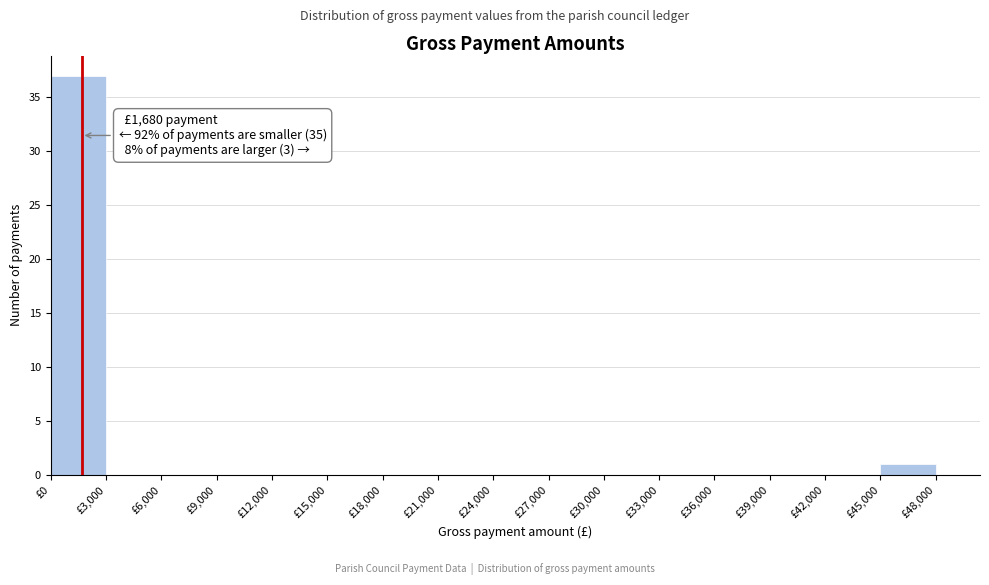

Over which range of the x-axis is the bar tallest?

0 to 3000